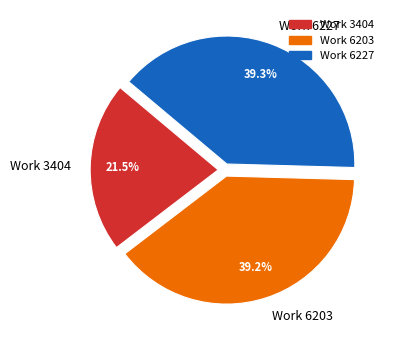

Is there a majority slice in this chart?

No